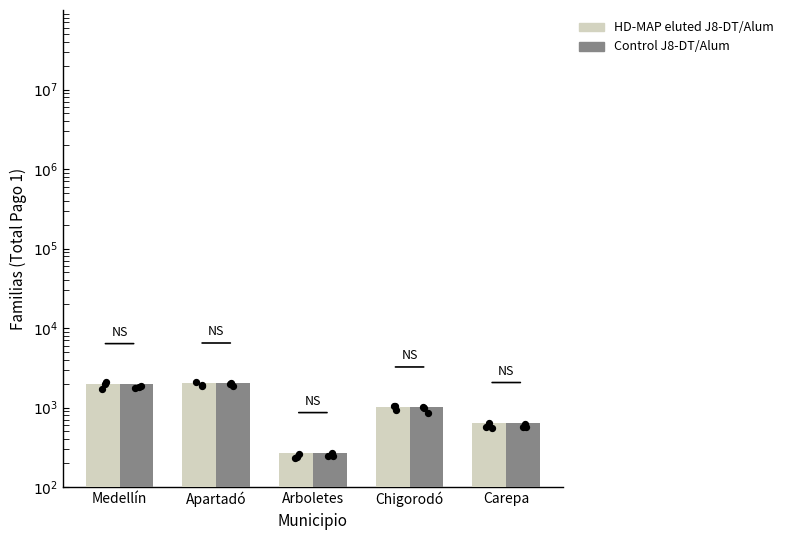

At which category is the sum across all series the highest?

Apartadó